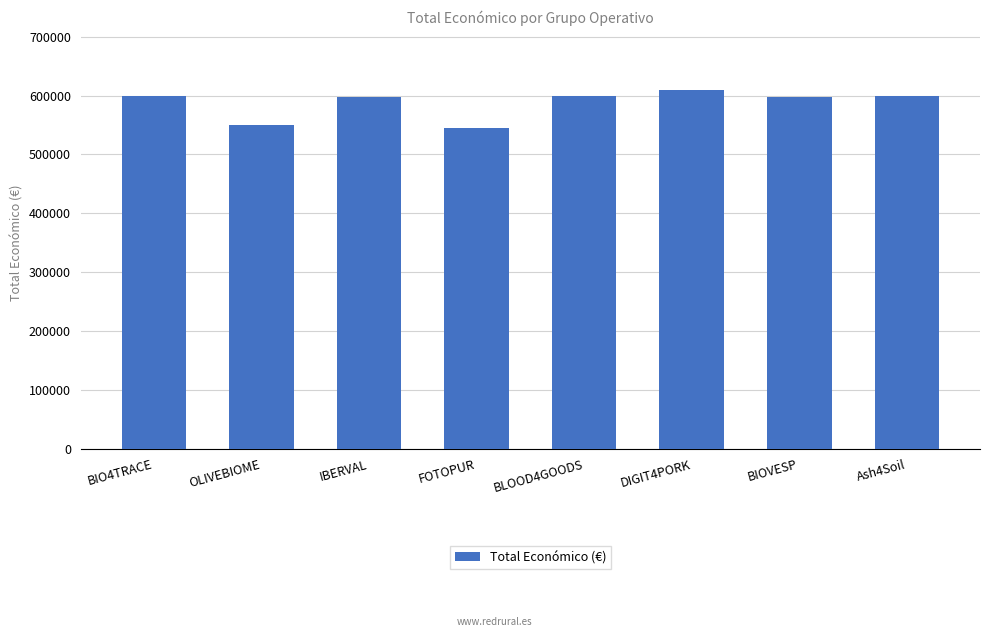

What is the label of the 4th bar from the left?

FOTOPUR